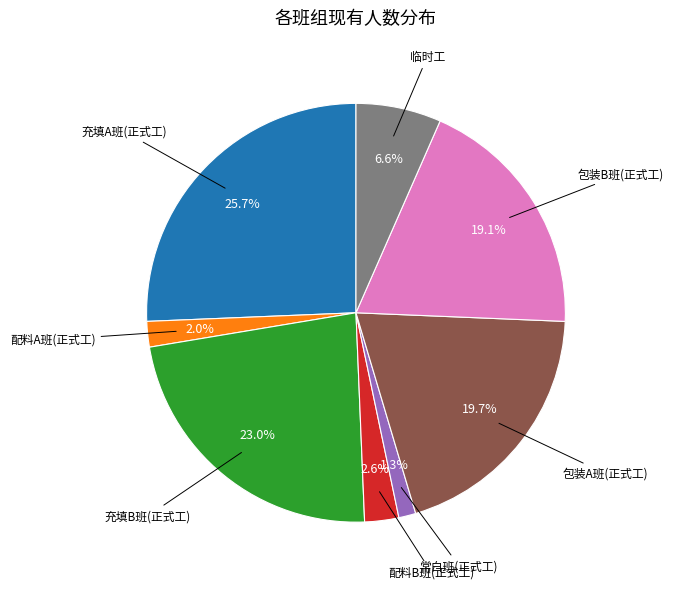

Count the number of slices in the pie.

8